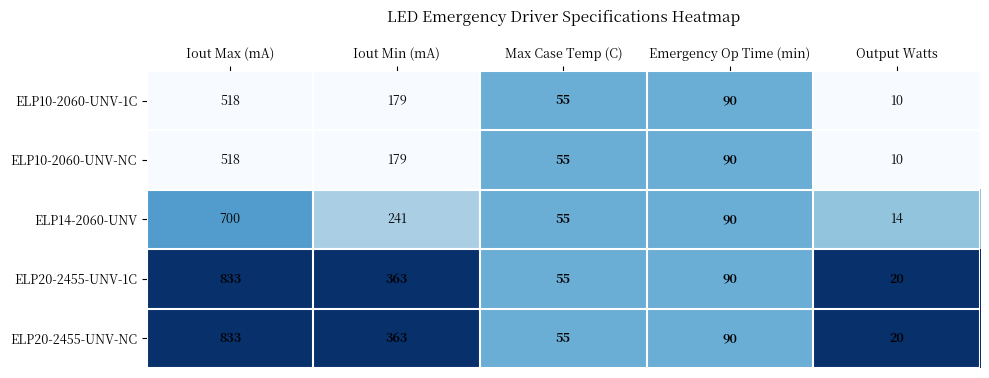

Which category has the lowest value in the ELP20-2455-UNV-1C series?

Output Watts